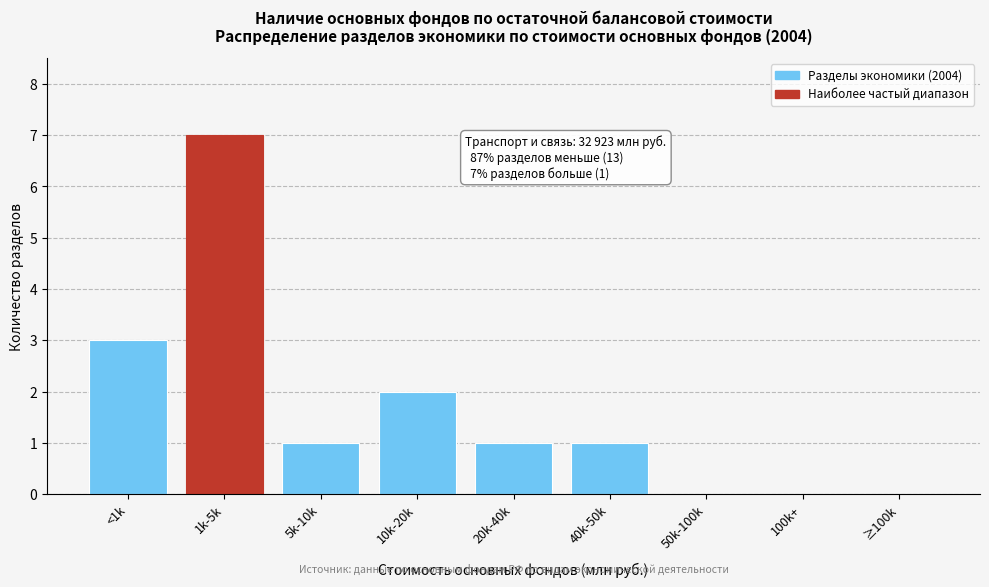

Reading left to right, what are all the values shown in this chart?

<1k=3	1k-5k=7	5k-10k=1	10k-20k=2	20k-40k=1	40k-50k=1	50k-100k=0	100k+=0	≥100k=0